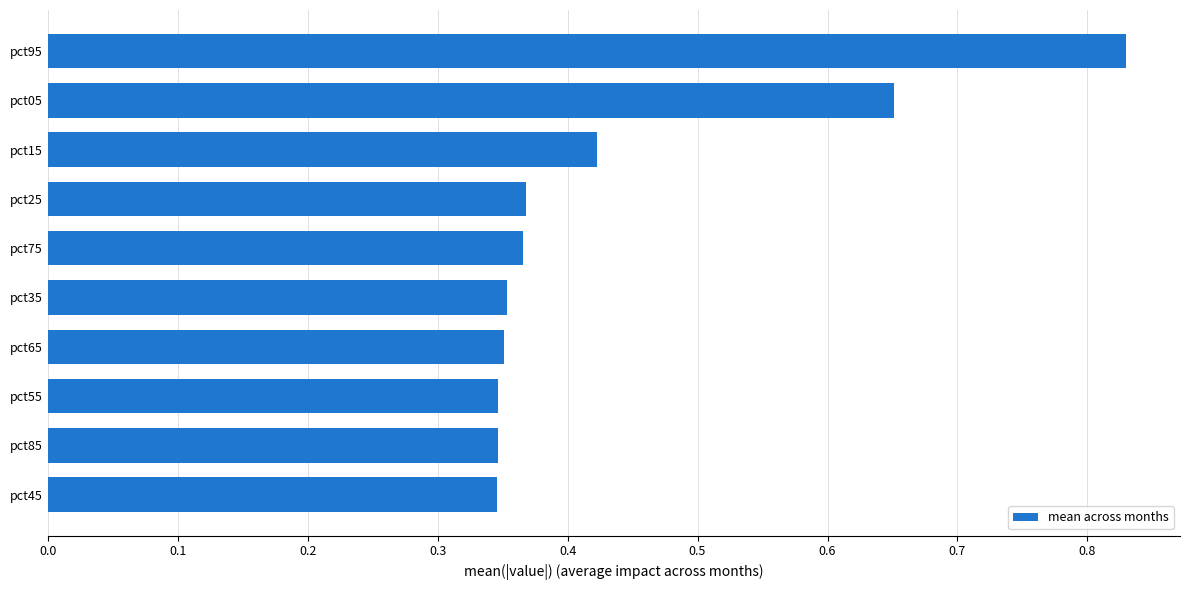

How many data points does each series have?

10